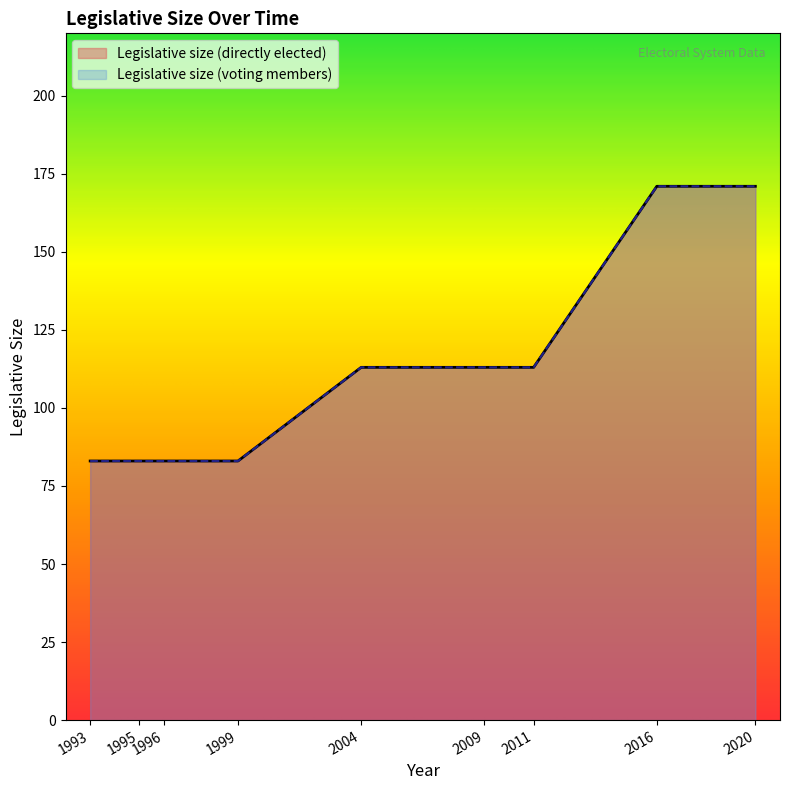

At 2004, list the series in order from smallest to largest.

Legislative size (directly elected), Legislative size (voting members)